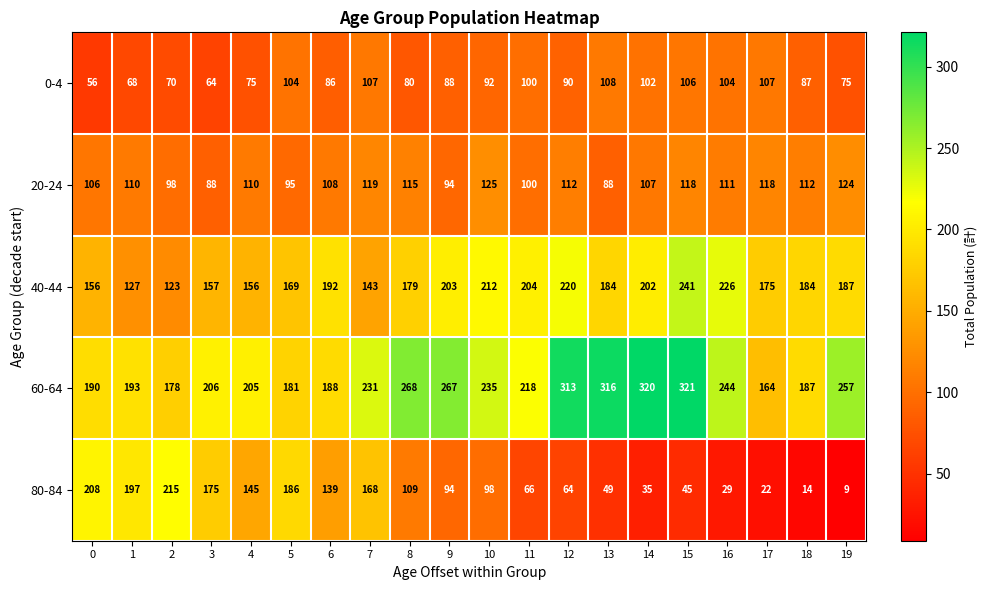

What is the sum of the 60-64 values at 11 and 18?

405